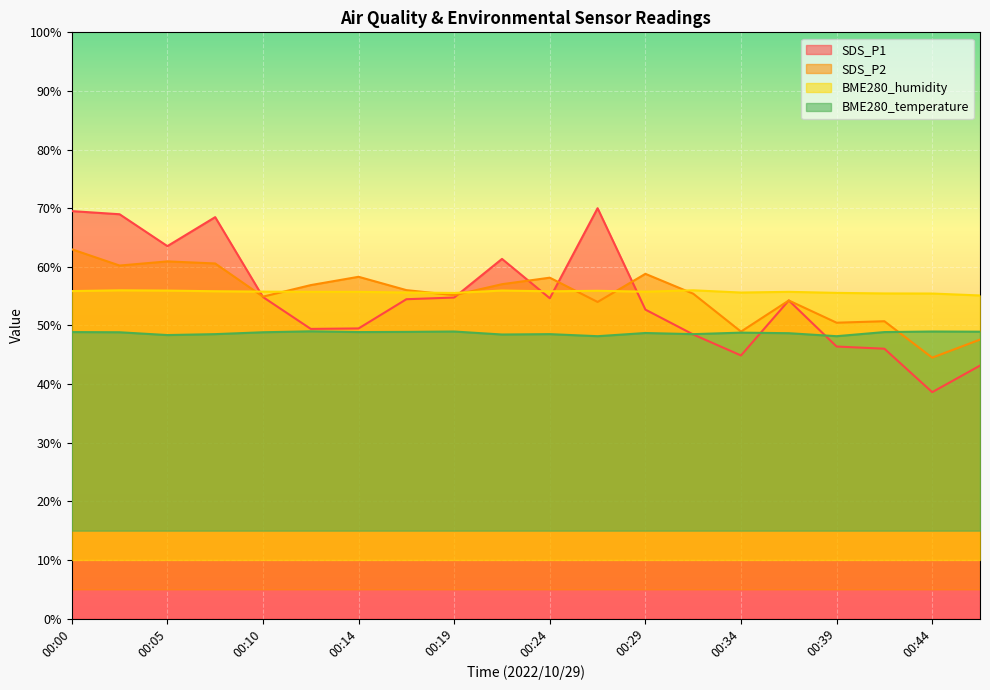

Is the value of SDS_P2 at 00:41 greater than the value of SDS_P1 at 00:24?

No